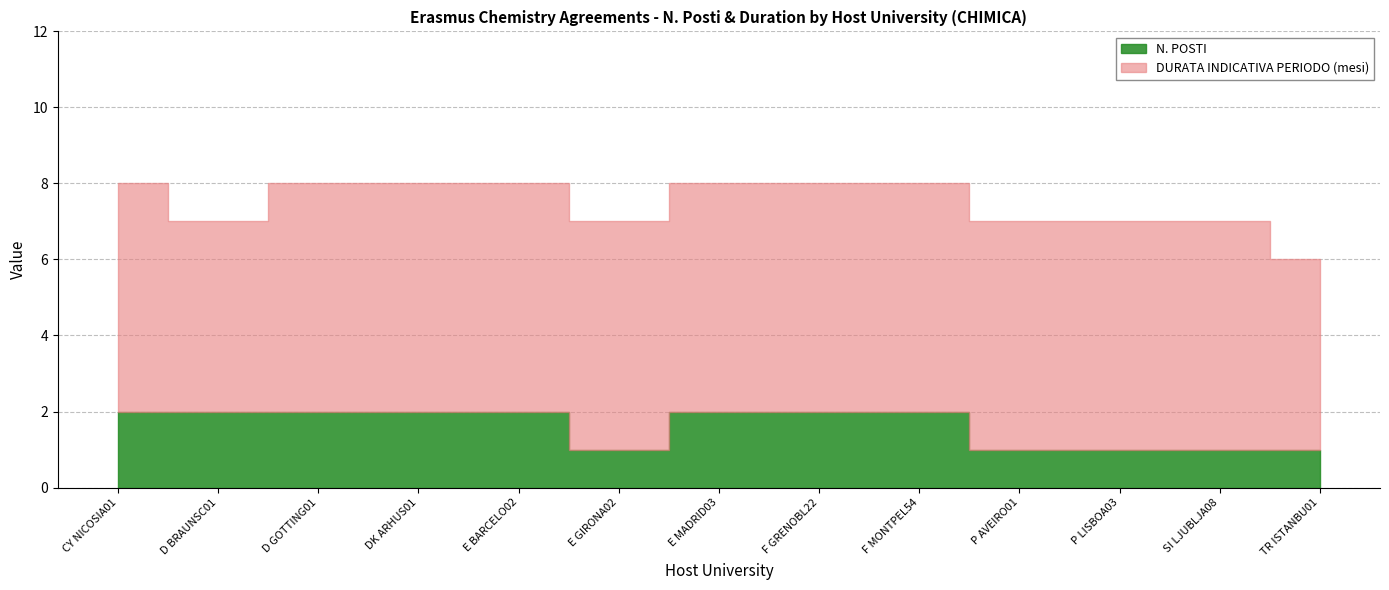

What value does the DURATA INDICATIVA PERIODO (mesi) series have at D BRAUNSC01?

5